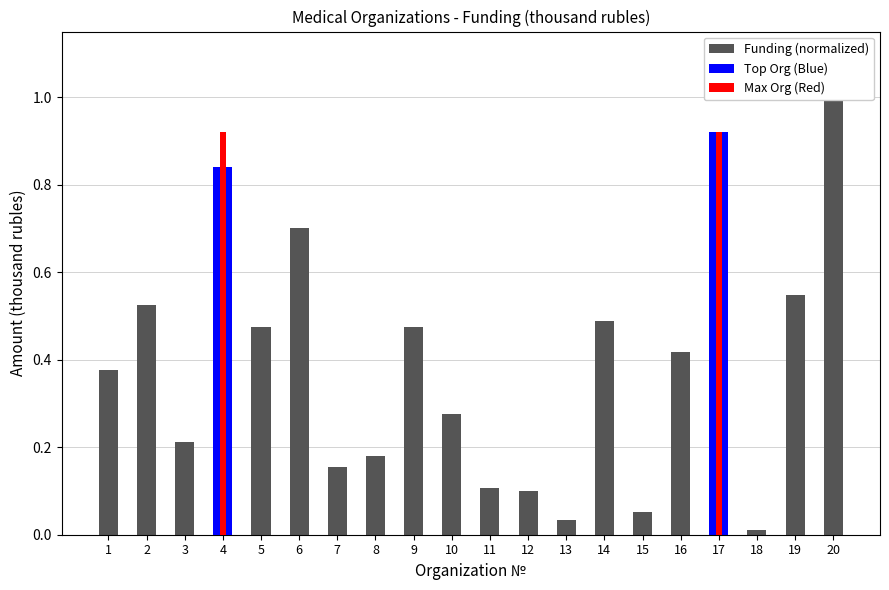

Which label corresponds to the largest value in the chart?

20